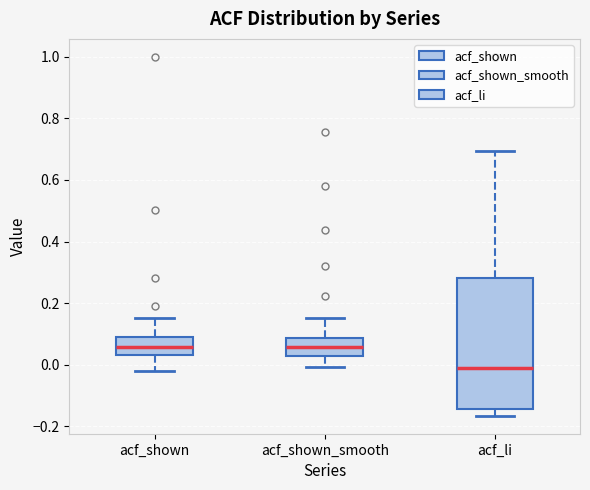

Reading left to right, read every box against the y-axis: the position of its median line, the range the box covers, and the ends of its whiskers. The values are not printed on the chart, so give them approximately, as read against the axis.

acf_shown: median 0.06, box 0.04 to 0.10, whiskers -0.02 to 0.16
acf_shown_smooth: median 0.06, box 0.02 to 0.08, whiskers 0.00 to 0.16
acf_li: median -0.02, box -0.14 to 0.28, whiskers -0.16 to 0.70